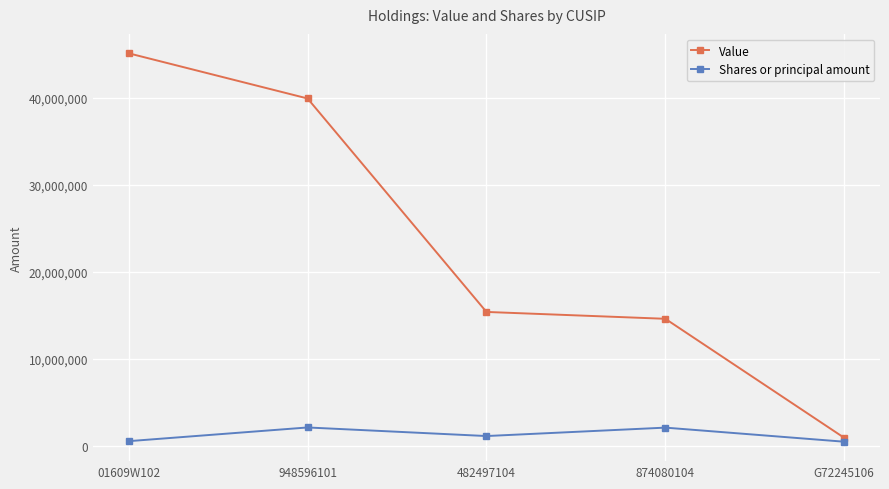

Rank the series by their average value, from lowest to highest.

Shares or principal amount, Value